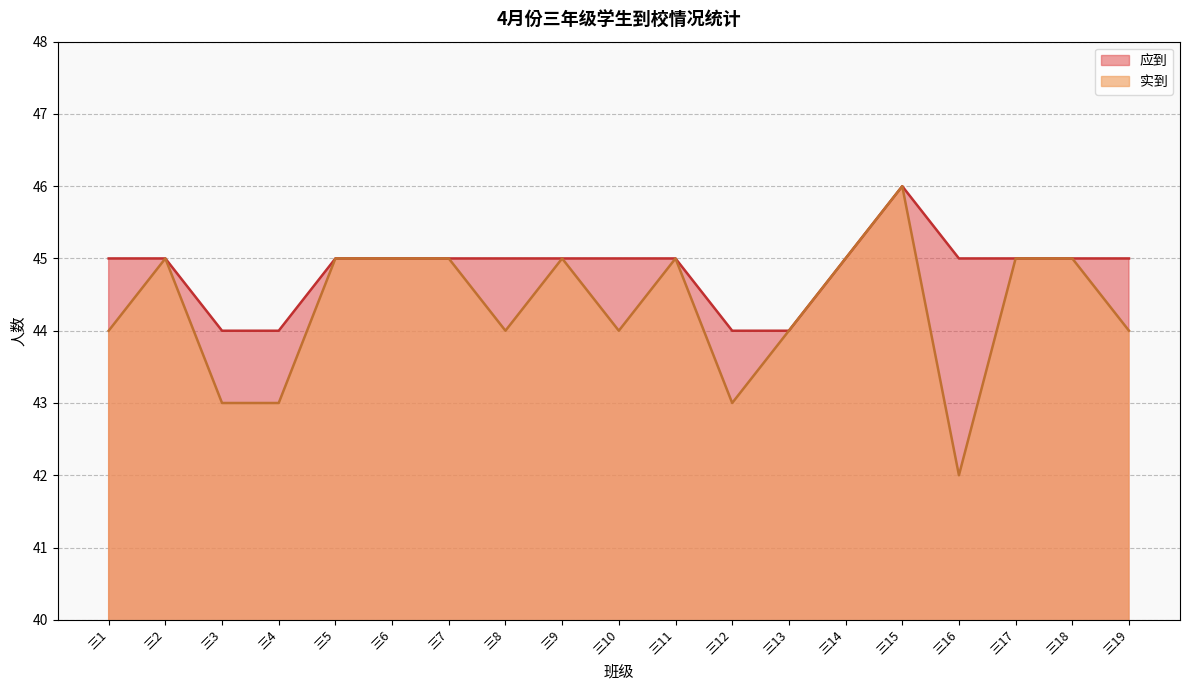

Is it true that 应到 equals 28 at 三1?

False